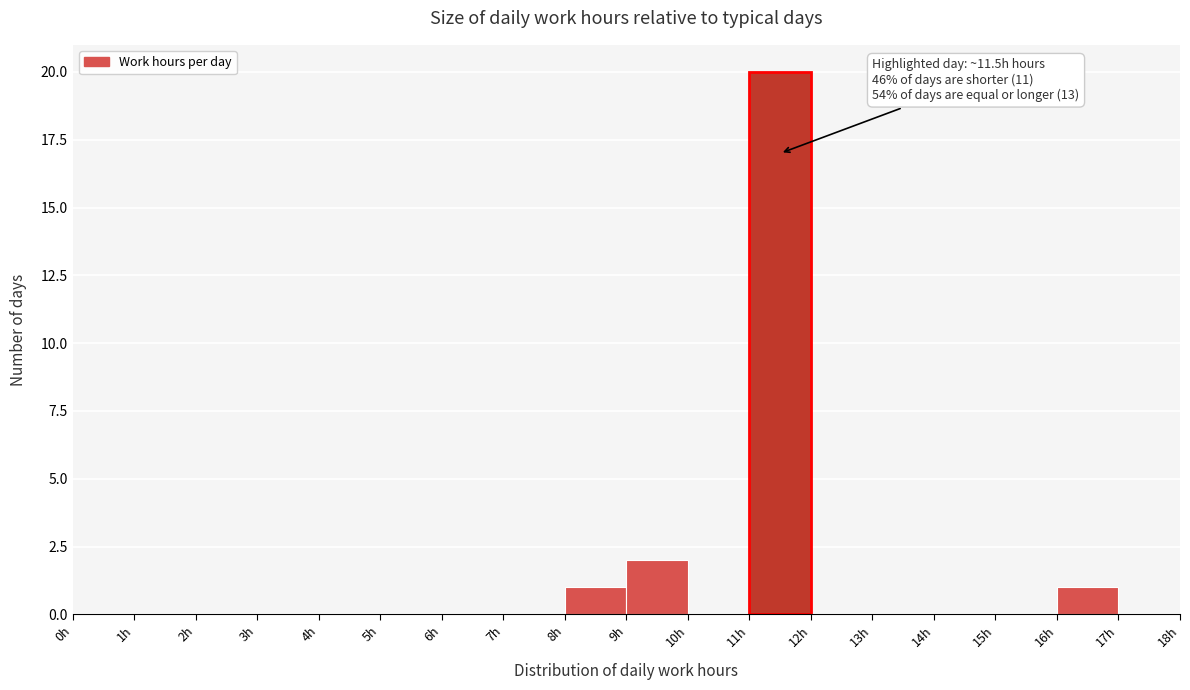

Which range on the x-axis has the tallest bar?

11 to 12